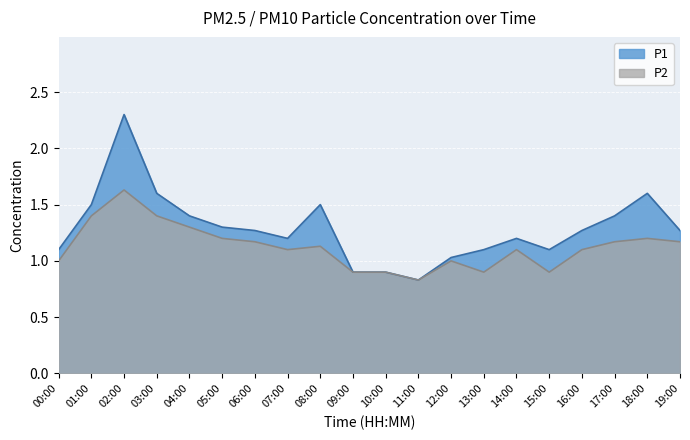

True or false: P1 and P2 cross at least once.

False